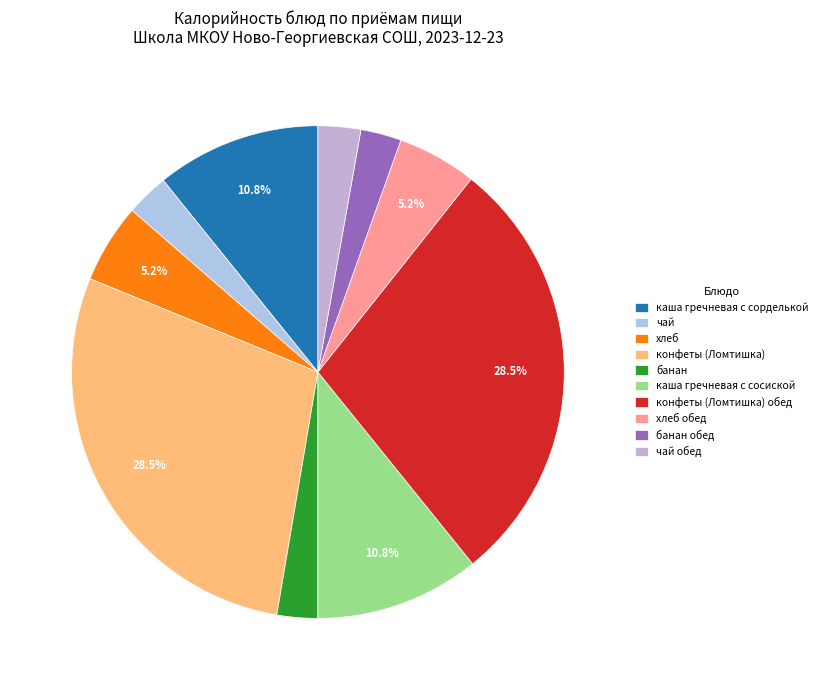

The чай обед slice represents 14% of the pie. True or false?

False